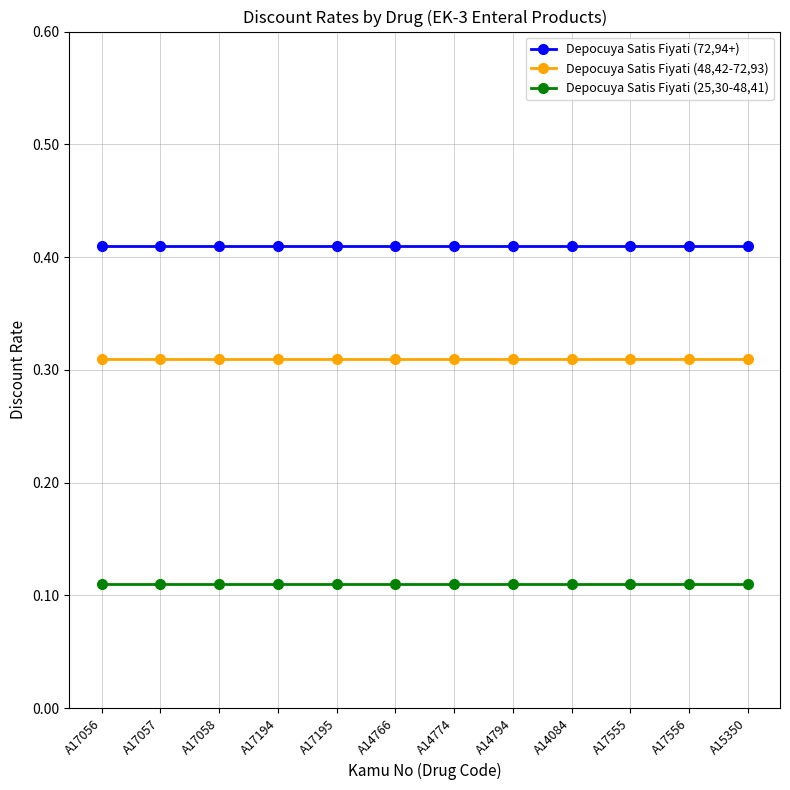

What position from the right is A17194?

9